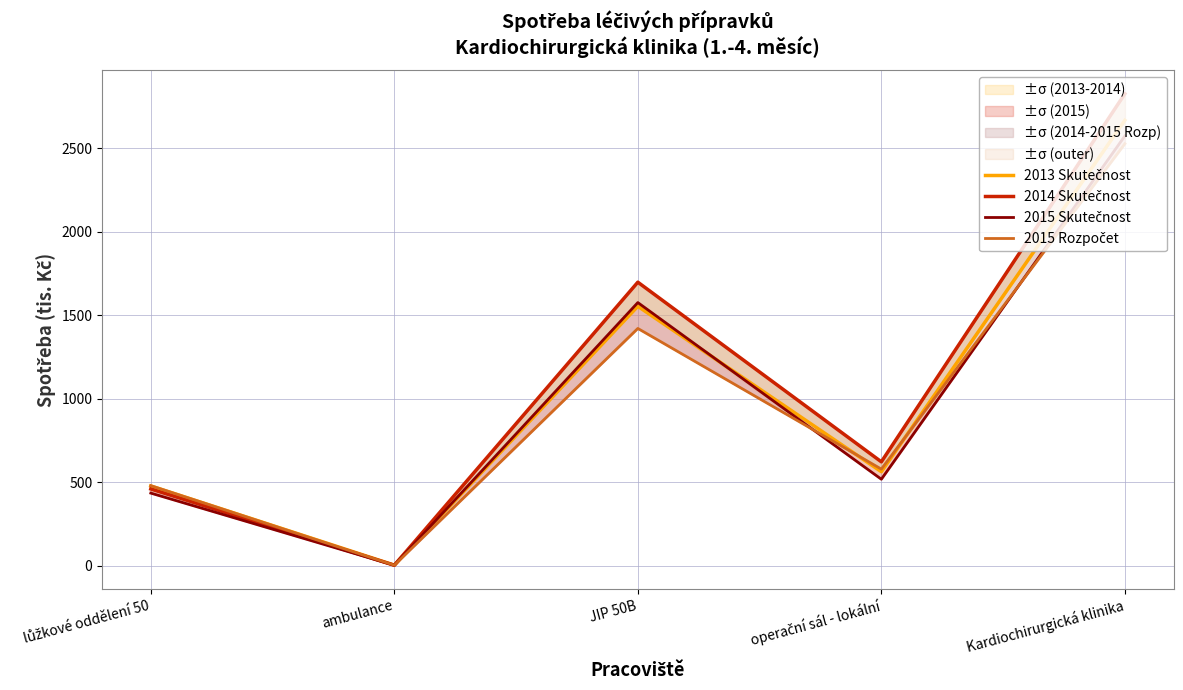

Reading left to right, transcribe all the data shown in this chart.

2013 Skutečnost: 477.4	3.1	1554.0	562.8	2668.4
2014 Skutečnost: 459.2	2.2	1698.4	622.0	2827.5
2015 Skutečnost: 434.5	2.2	1576.3	517.6	2575.0
2015 Rozpočet: 479.1	2.3	1421.2	578.3	2528.2